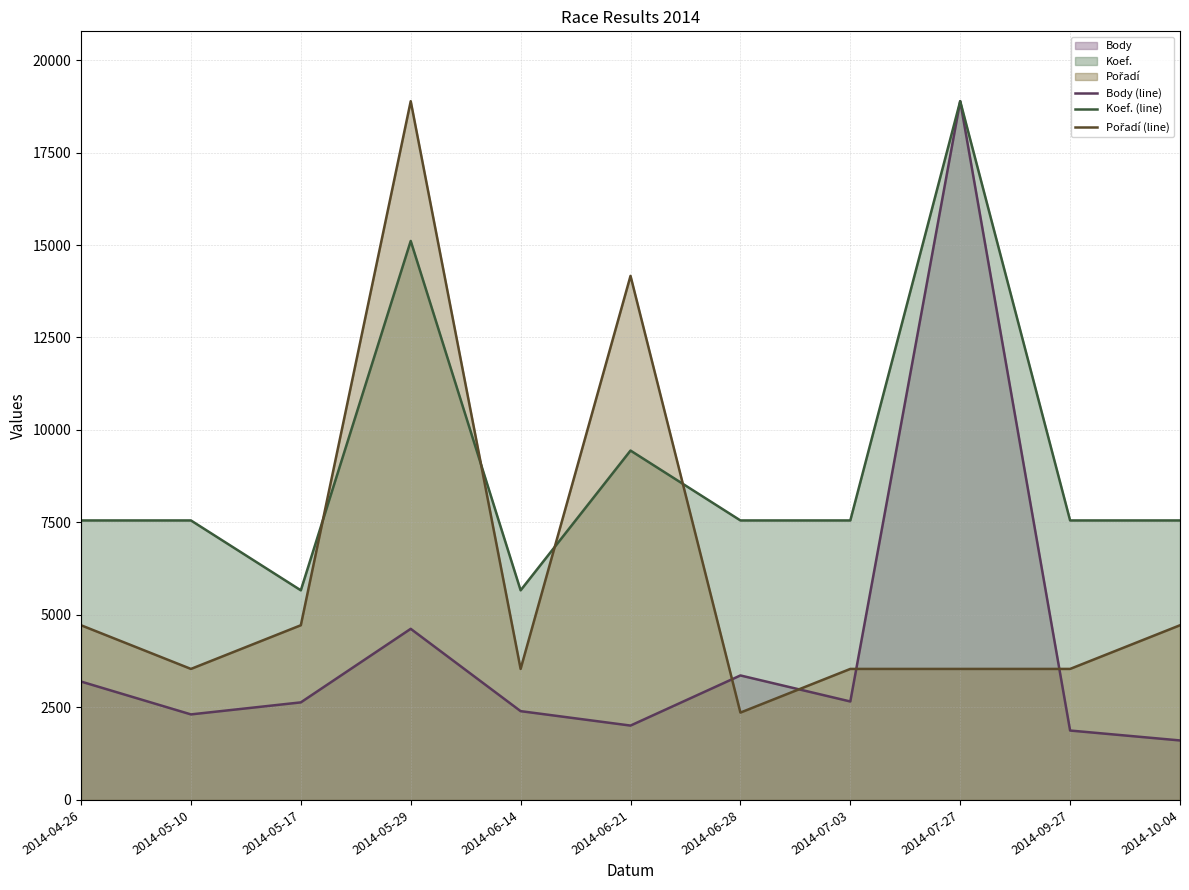

True or false: Pořadí (line) and Body (line) intersect in this chart.

True